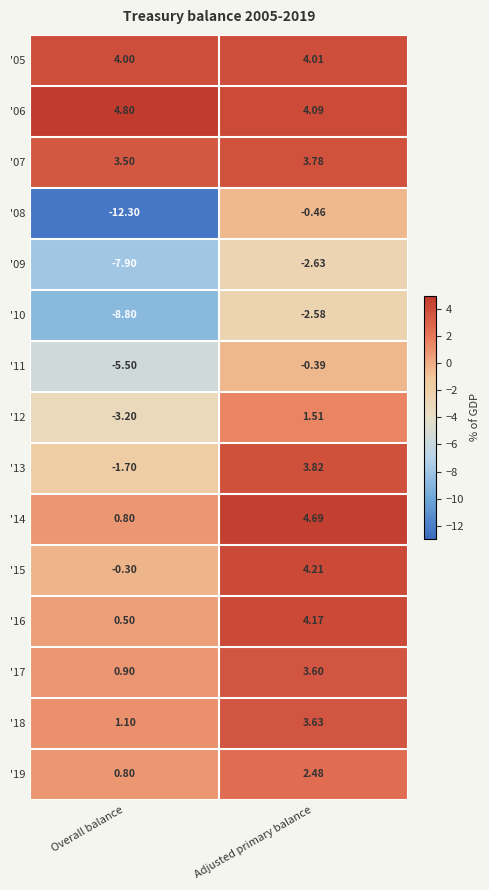

Where is '06 nearest to the value 4?

Adjusted primary balance